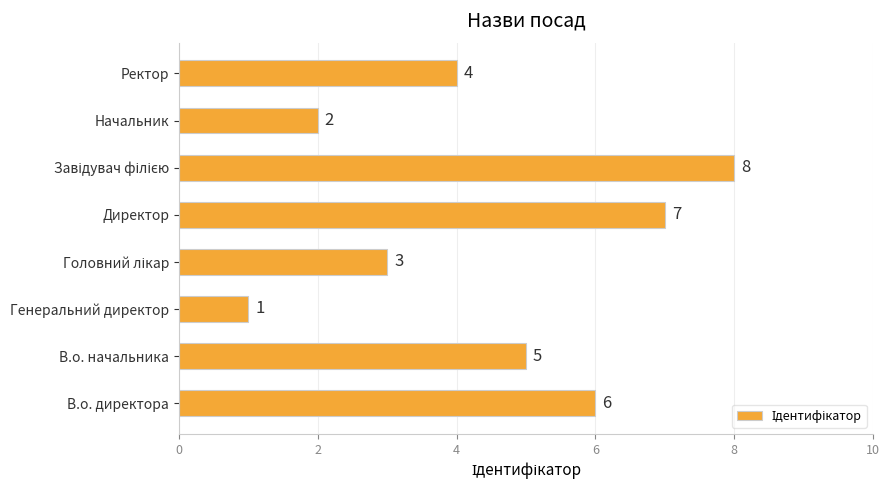

True or false: the data shows 9 at В.о. директора.

False